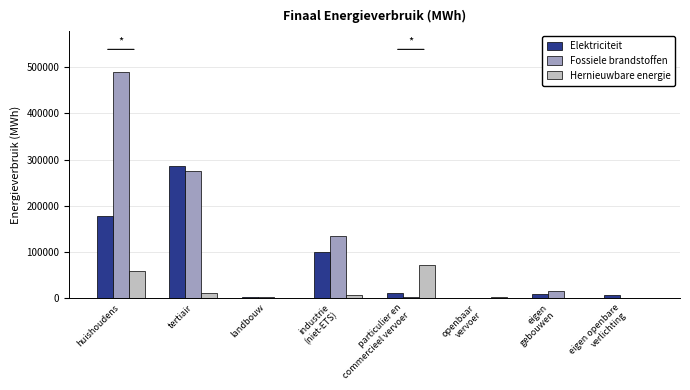

The Elektriciteit series shows 39564.4 at industrie
(niet-ETS). True or false?

False